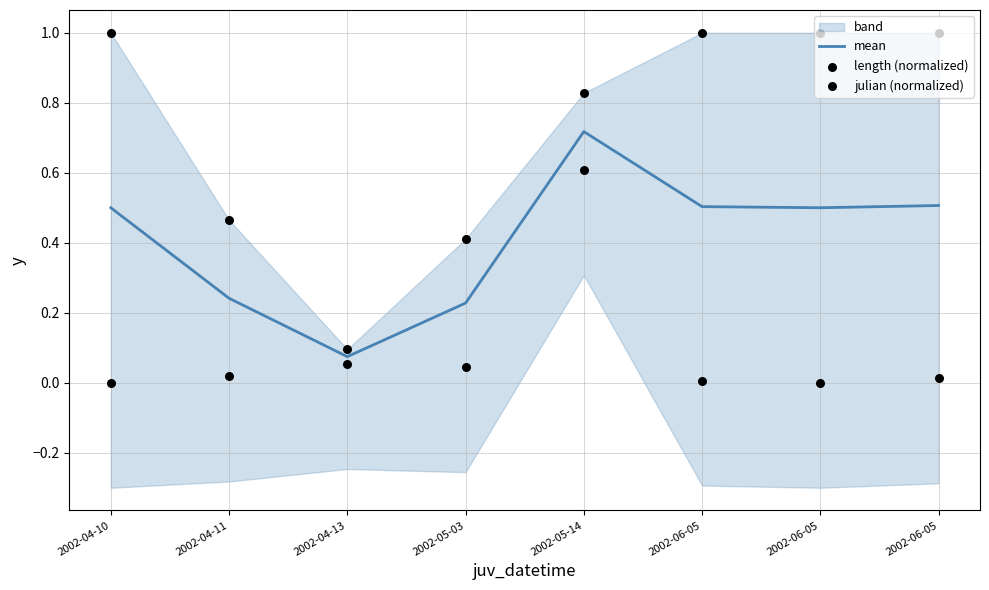

Which series contains the highest Y value?

length (normalized)